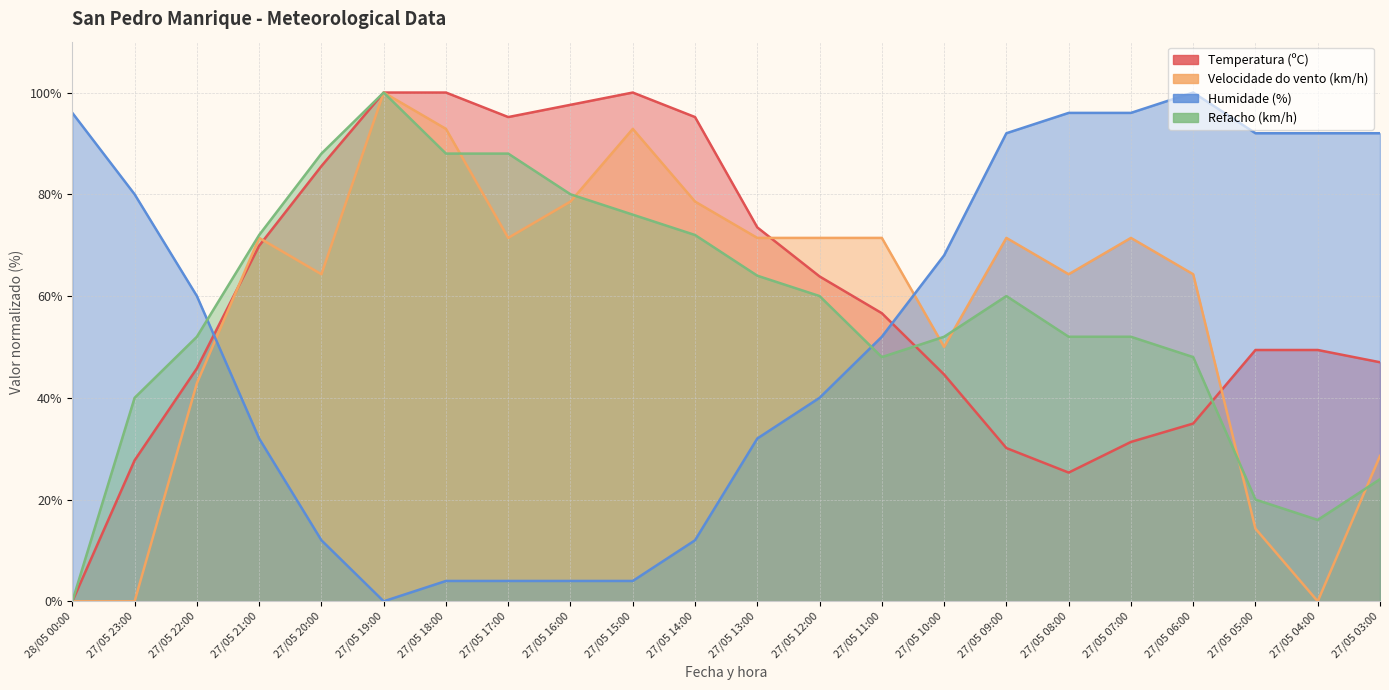

What is the spread (max minus min) of values at 27/05 06:00?

65.1